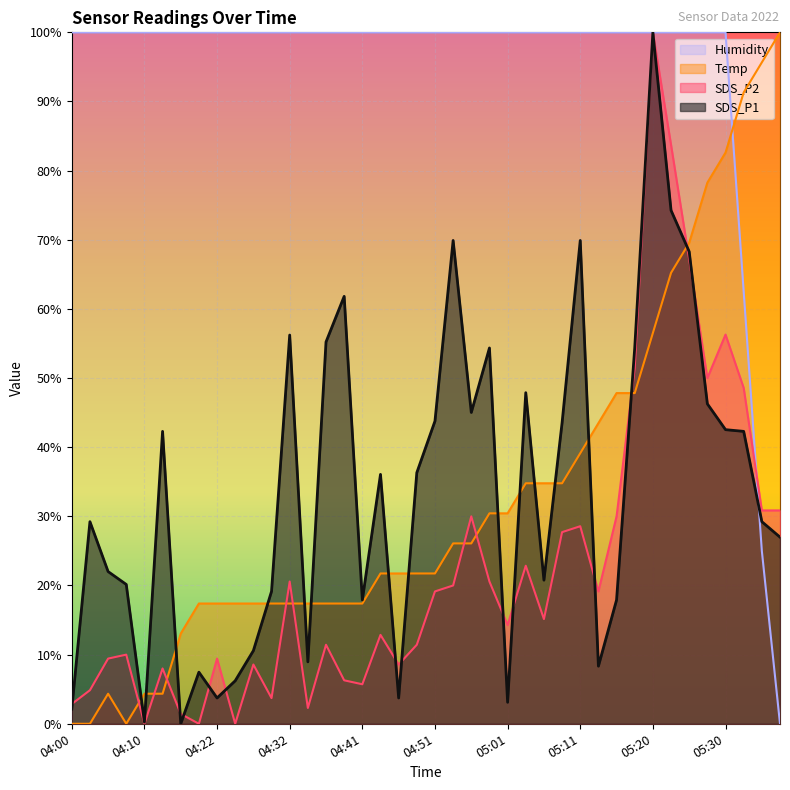

Which has a higher value, 04:10 or 05:15?

05:15